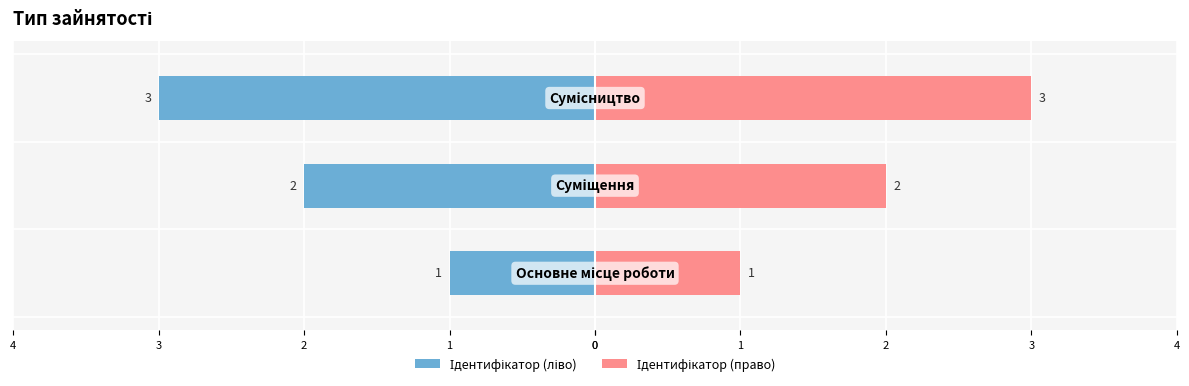

What are all the series names shown in the legend?

Ідентифікатор (ліво), Ідентифікатор (право)